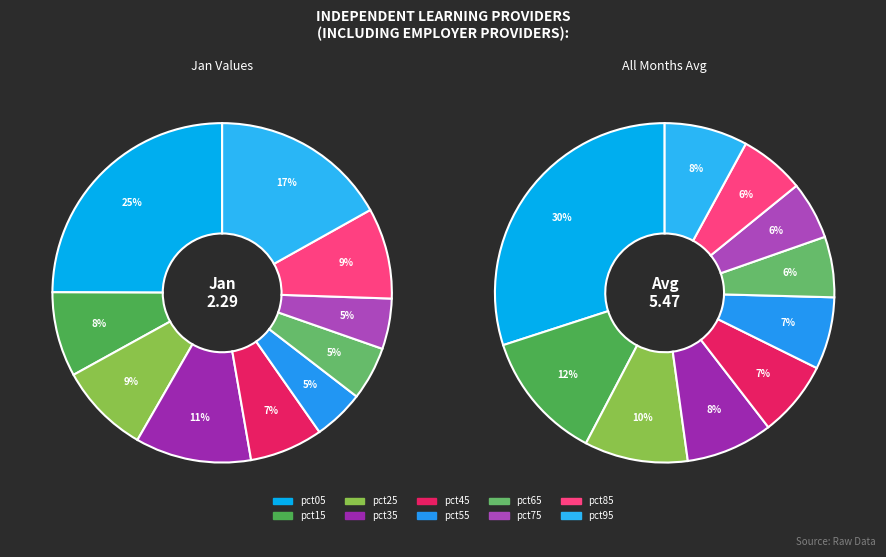

The pct25 slice represents 19% of the pie. True or false?

False